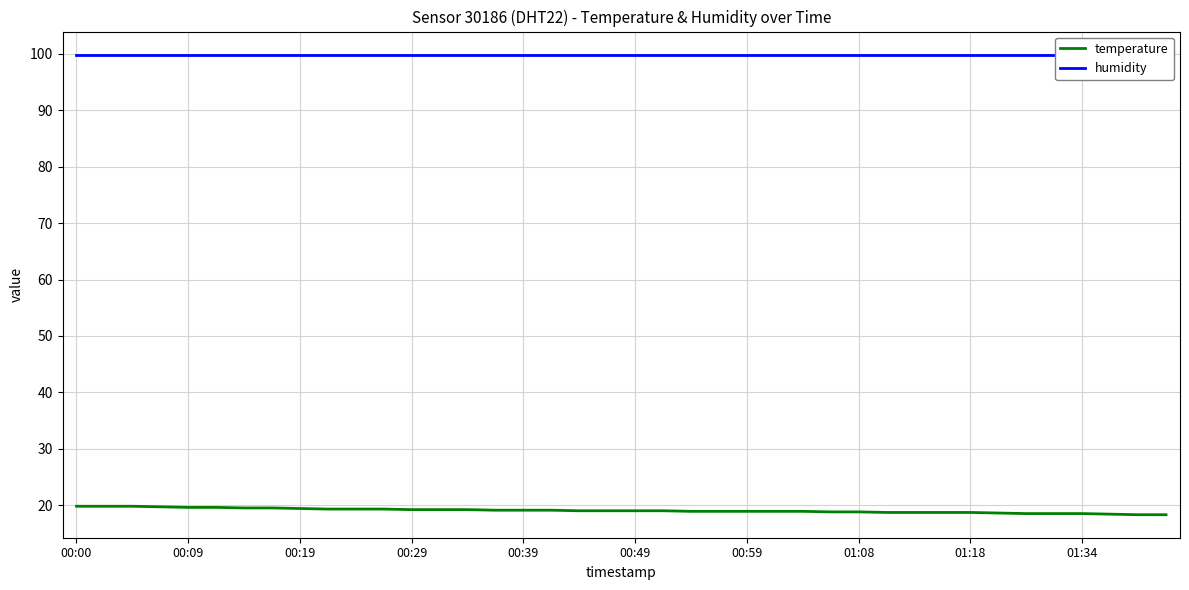

What is the maximum value for temperature?

19.8